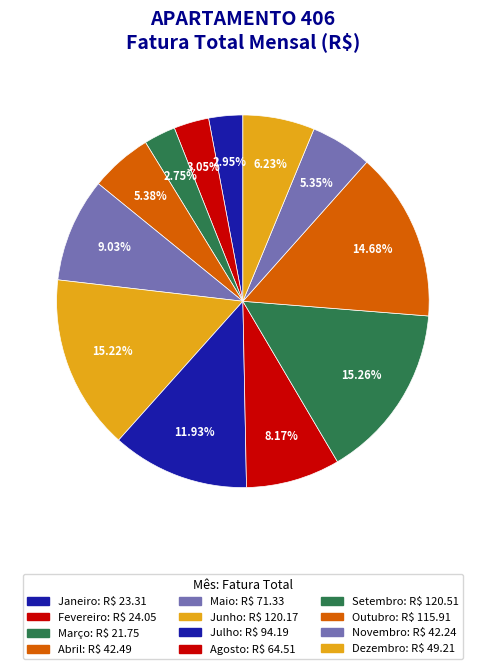

How many slices are in this pie chart?

12